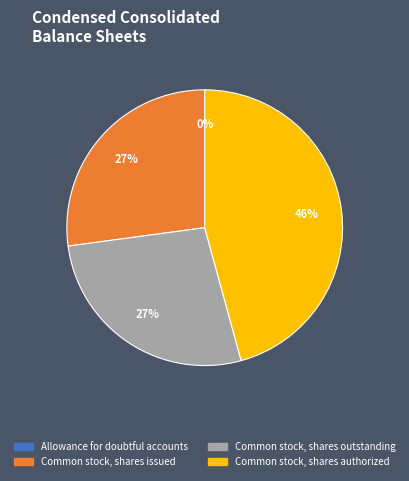

What is the largest slice in the pie chart?

Common stock, shares authorized